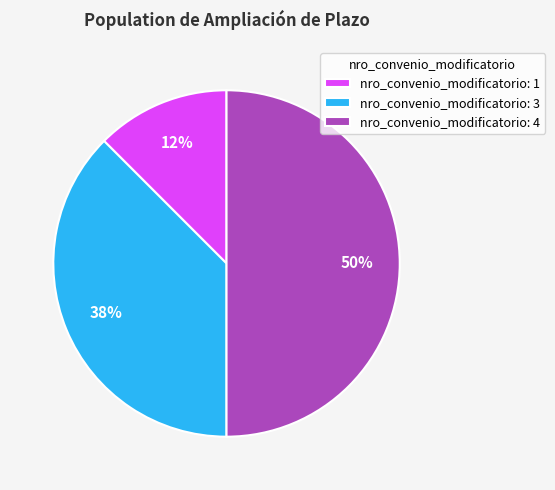

To the nearest percent, what is the average slice percentage?

33%